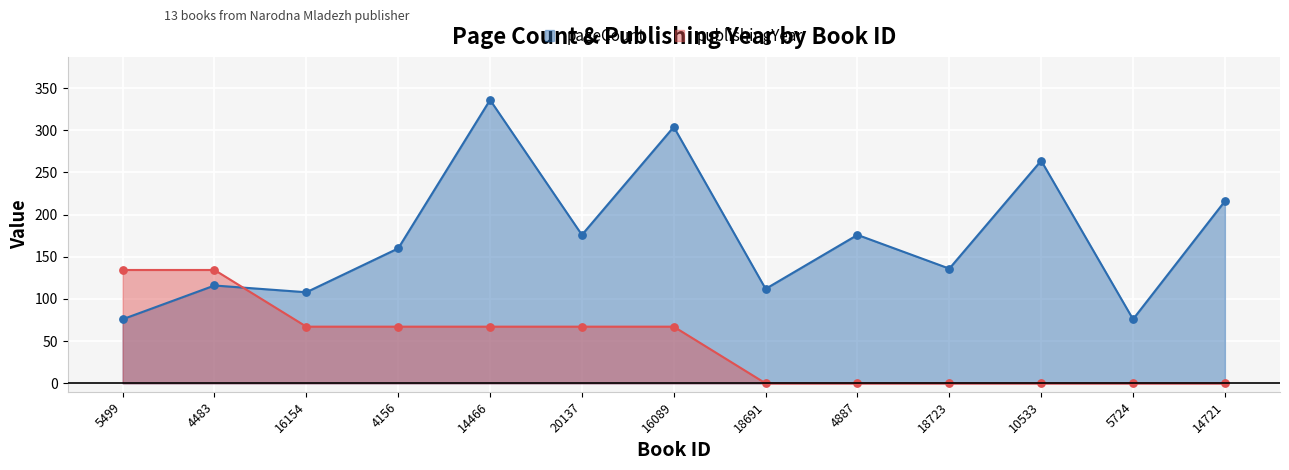

At which category is the sum across all series the highest?

14466